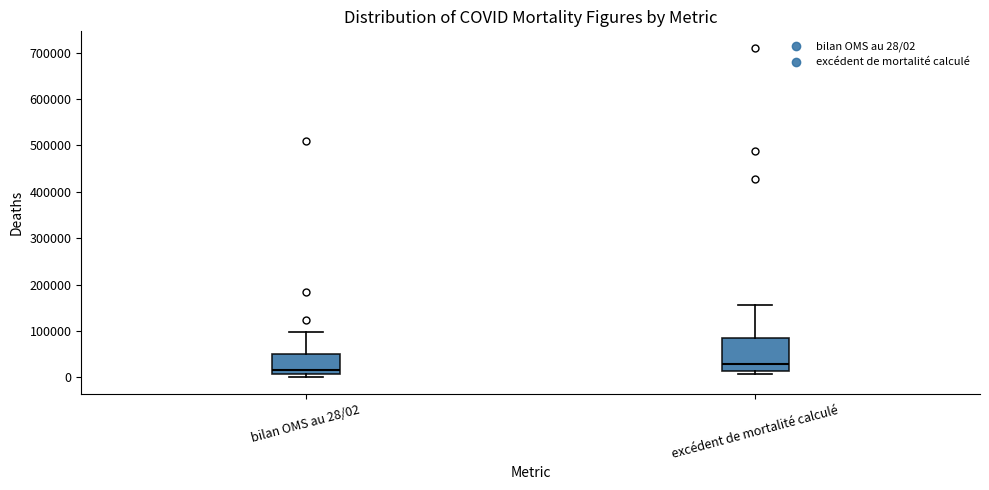

Reading left to right, read every box against the y-axis: the position of its median line, the range the box covers, and the ends of its whiskers. The values are not printed on the chart, so give them approximately, as read against the axis.

bilan OMS au 28/02: median 20000, box 10000 to 50000, whiskers 0 to 100000
excédent de mortalité calculé: median 30000, box 10000 to 80000, whiskers 10000 (just below the box's lower edge) to 160000